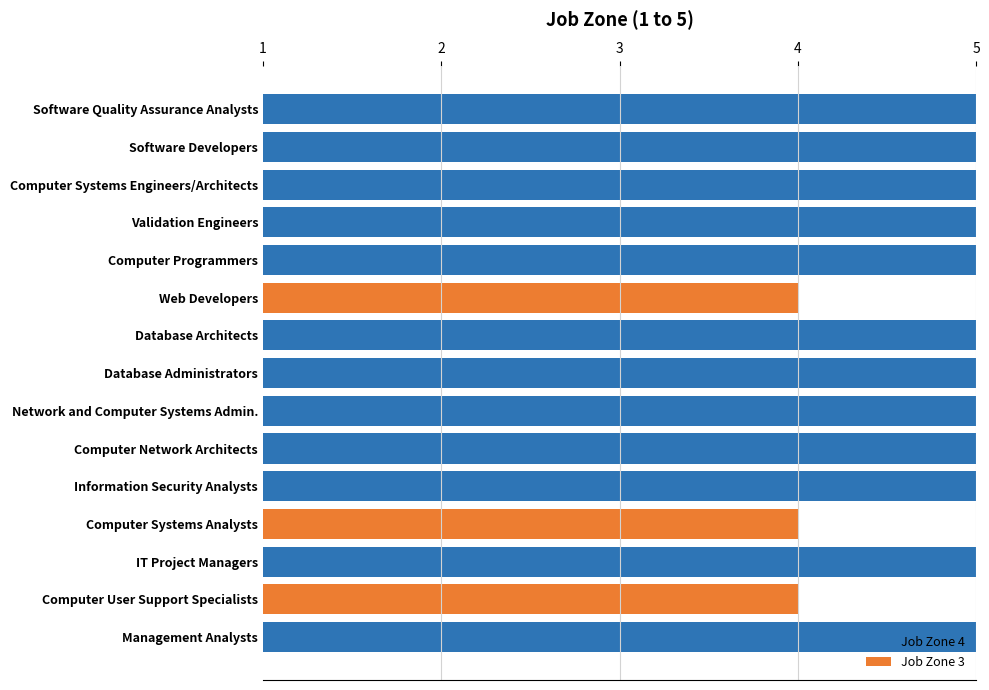

Count the Job Zone 4 values in the range 4 to 5.

12